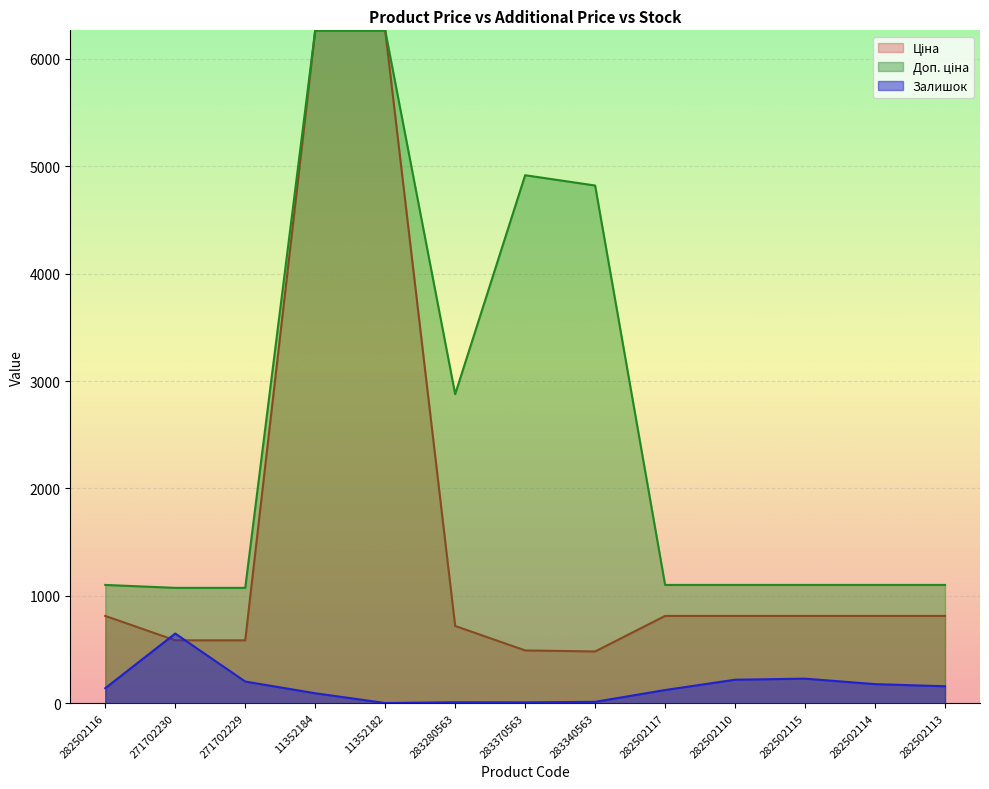

What is the value of the Ціна point at the 2nd from the left?

586.0